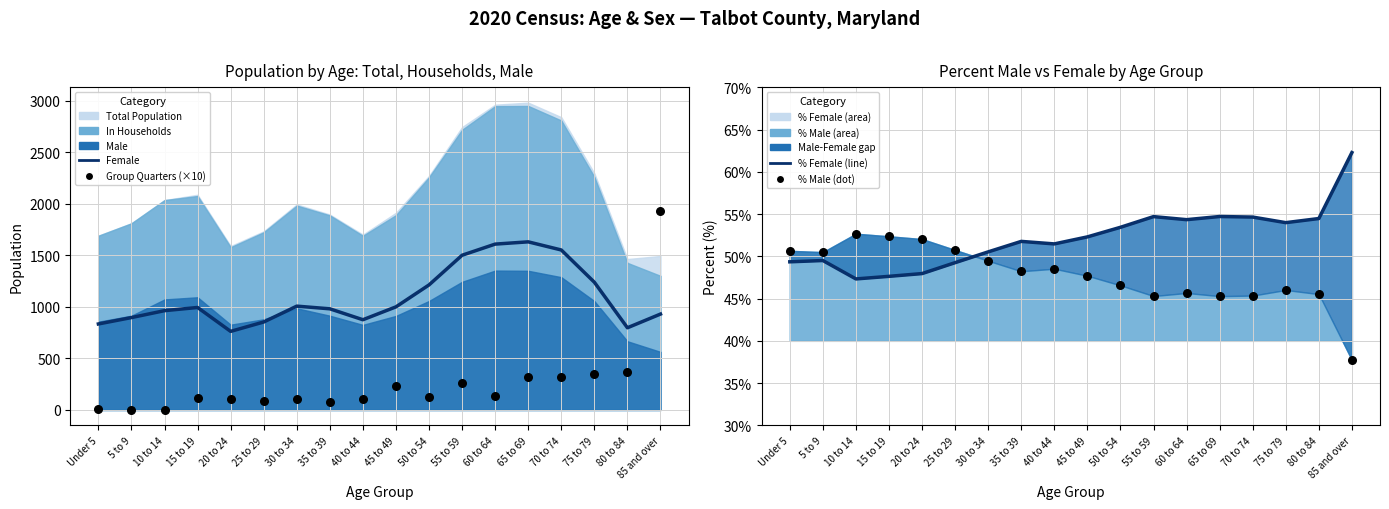

Is the value of Female at 85 and over greater than the value of % Female at 10 to 14?

Yes